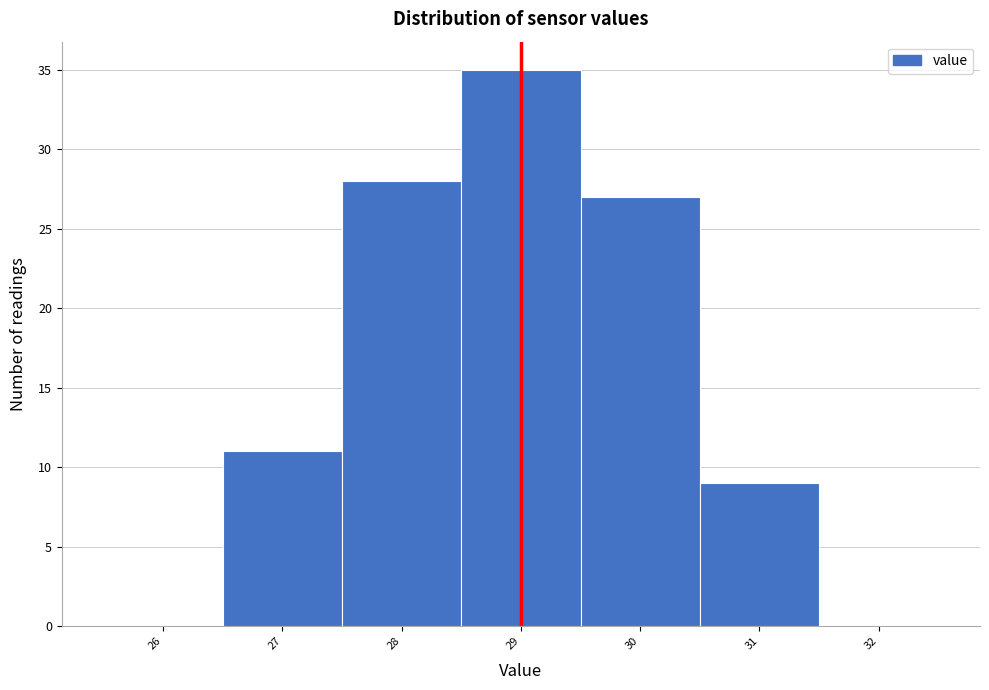

Reading left to right, transcribe this chart: for each bar, give the range it covers on the x-axis and its height. The values are not printed on the chart, so give them approximately, as read against the axis.

25.5 to 26.5: 0
26.5 to 27.5: 11
27.5 to 28.5: 28
28.5 to 29.5: 35
29.5 to 30.5: 27
30.5 to 31.5: 9
31.5 to 32.5: 0